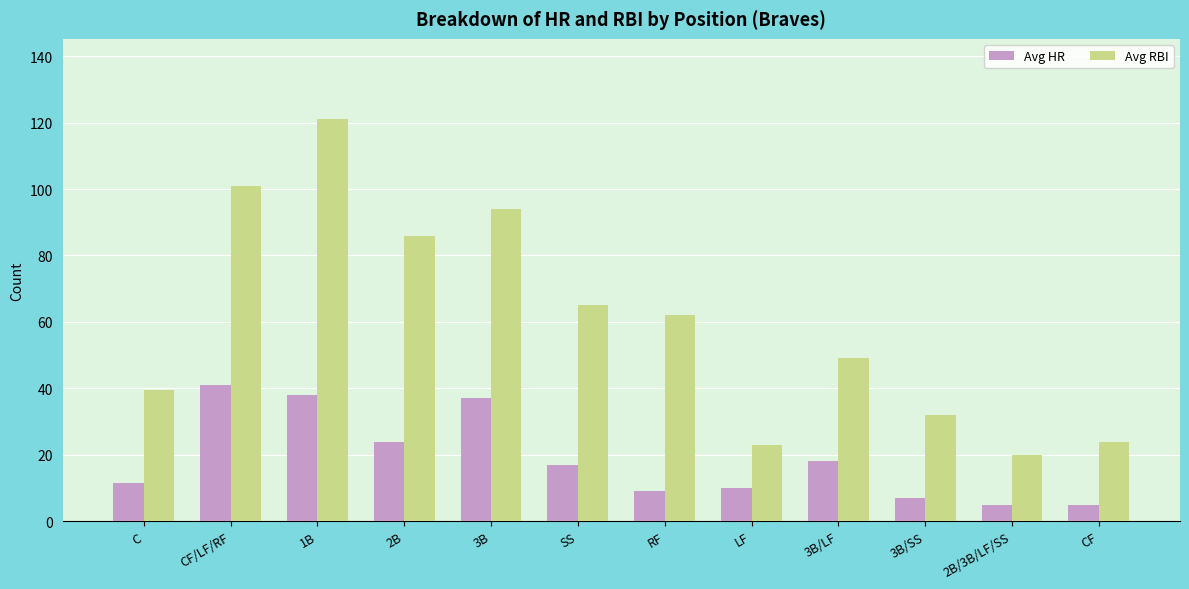

What is the sum of the Avg RBI values at 2B and 3B/LF?

135.0